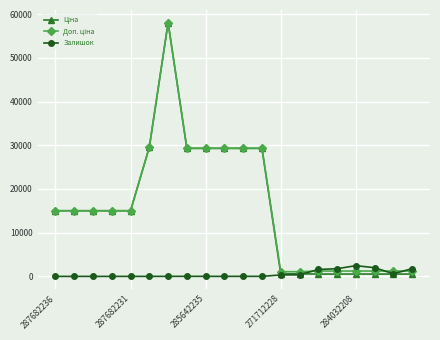

What is the greatest value displayed?

58037.0